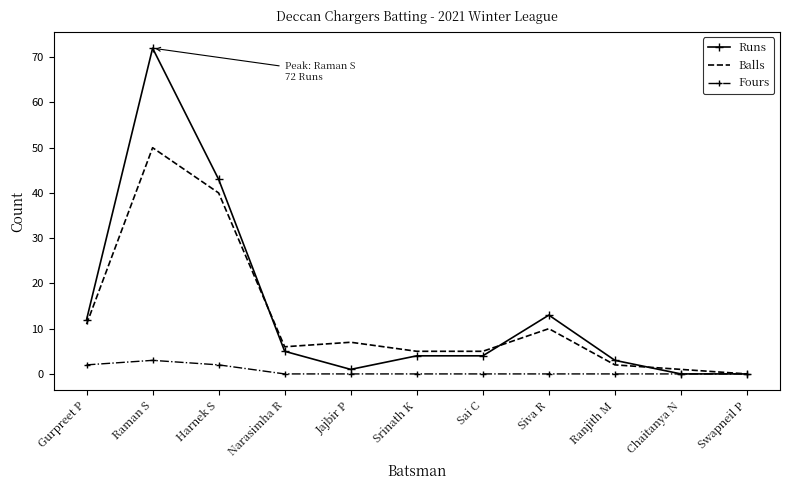

True or false: Balls and Runs intersect in this chart.

True